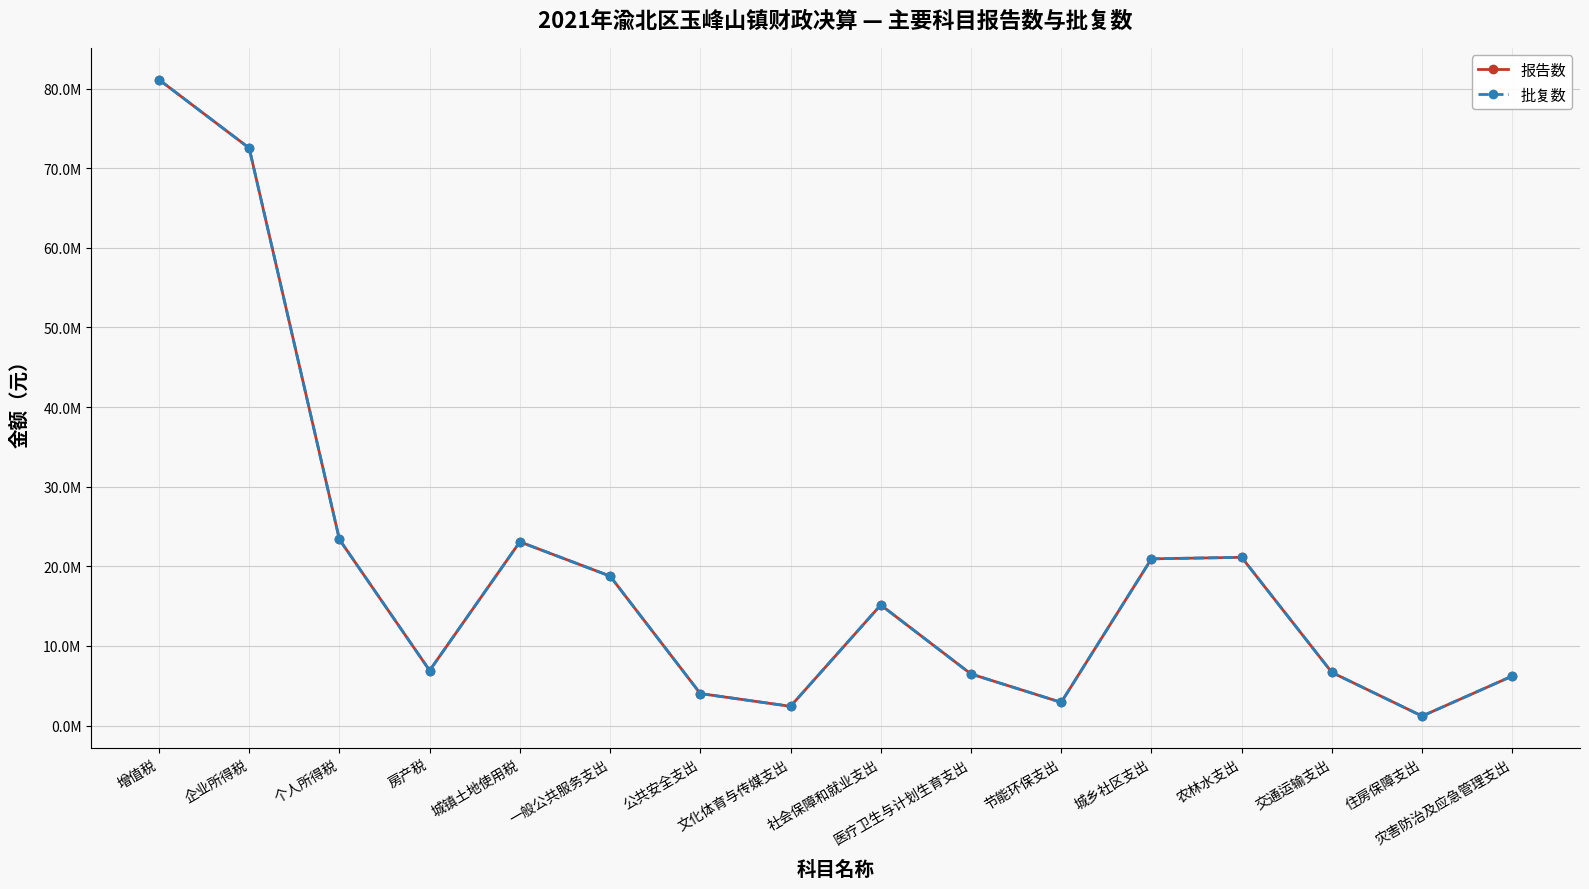

True or false: 报告数 and 批复数 intersect in this chart.

False